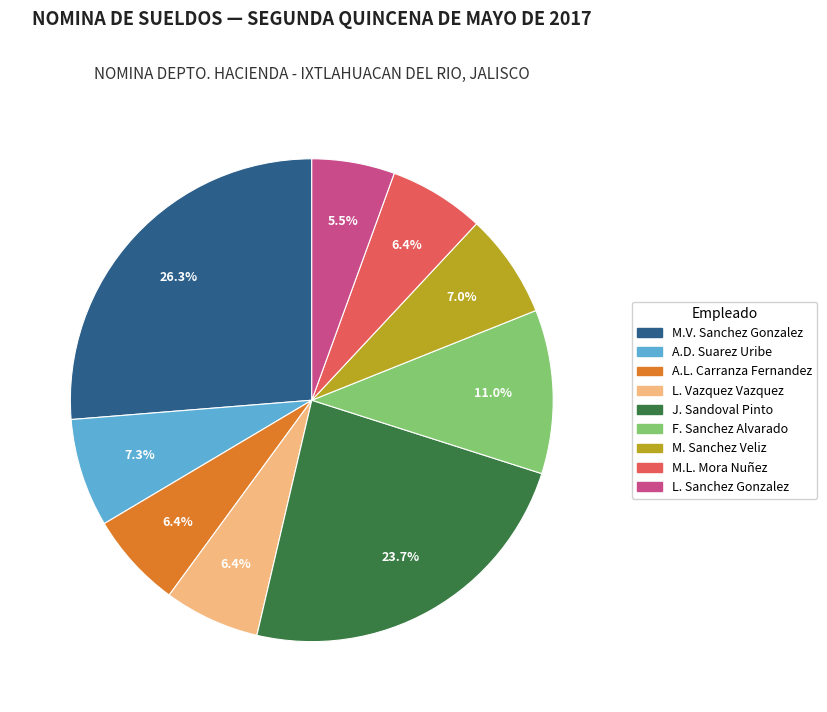

Is there any slice that represents more than half of the pie?

No